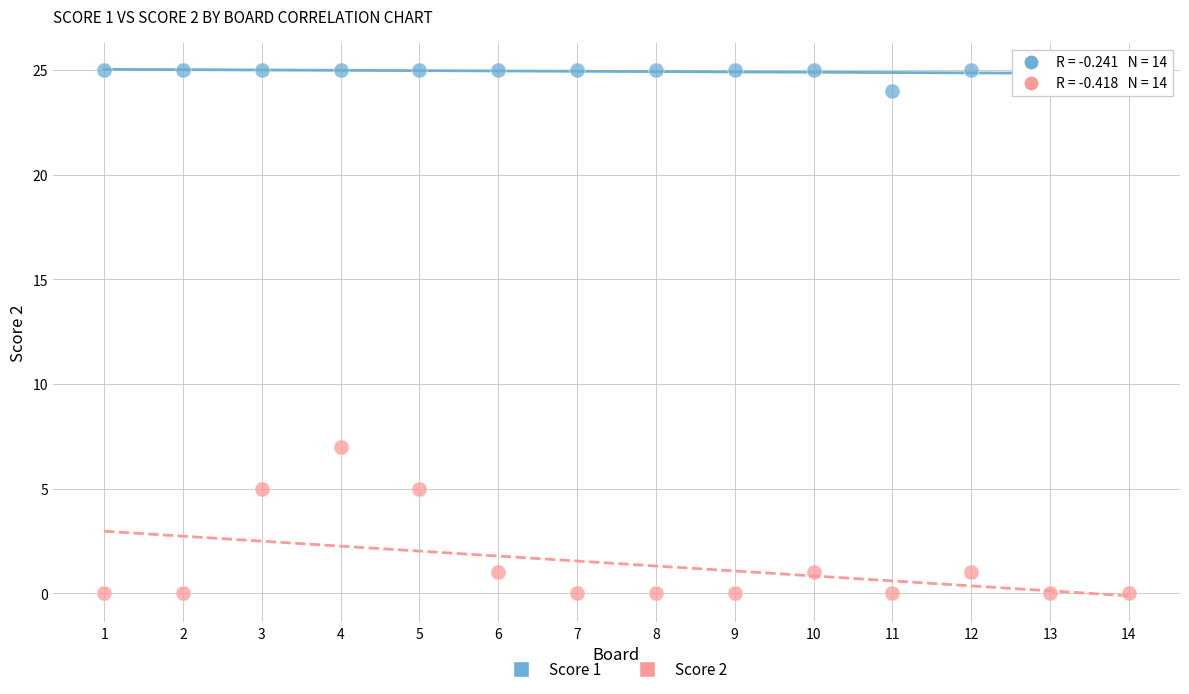

Across all series, what Y value is closest to 12?

7